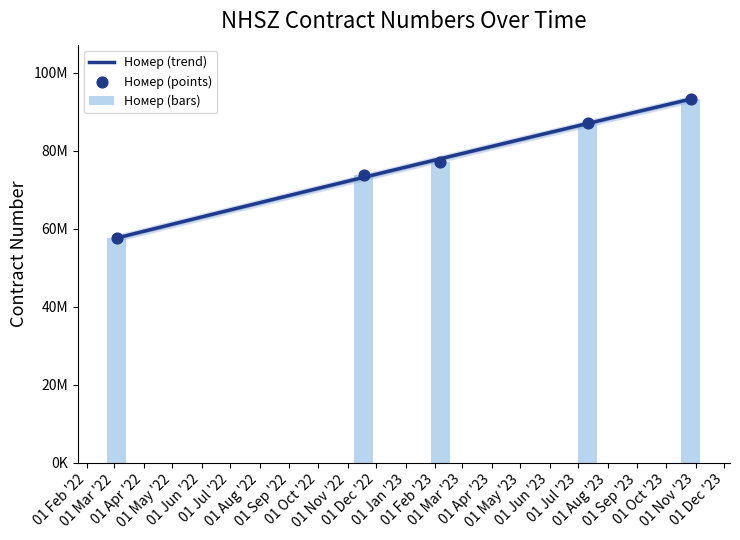

Between 2023-02-06 and 2022-11-18, which is larger?

2023-02-06